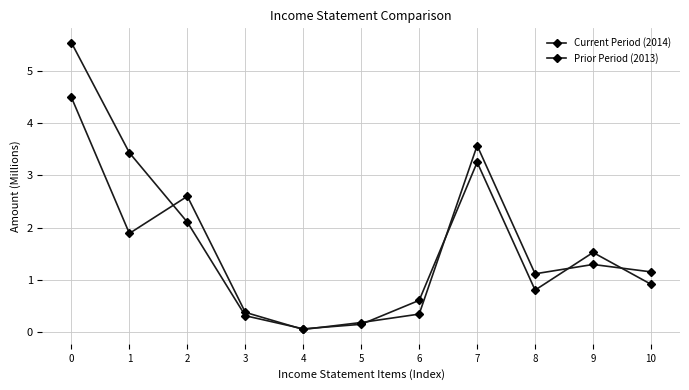

What is the spread (max minus min) of values at 2?

0.5